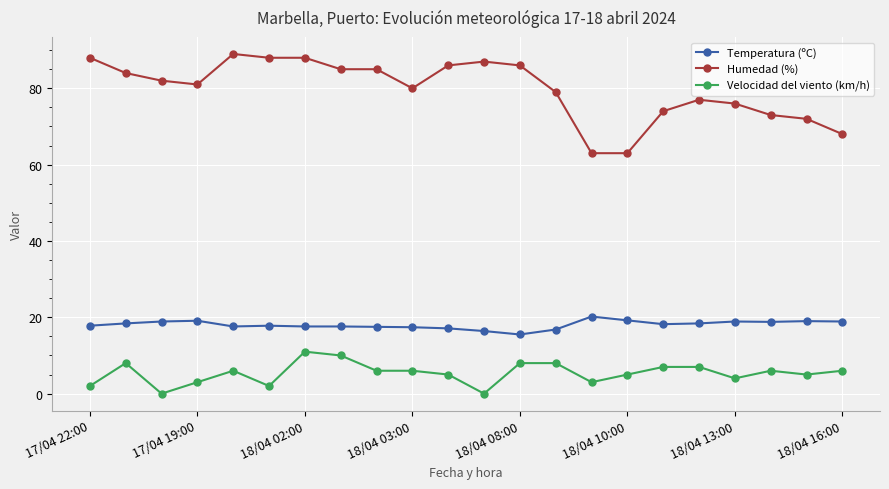

What is the value of the Temperatura (ºC) point at the 20th from the left?

18.8